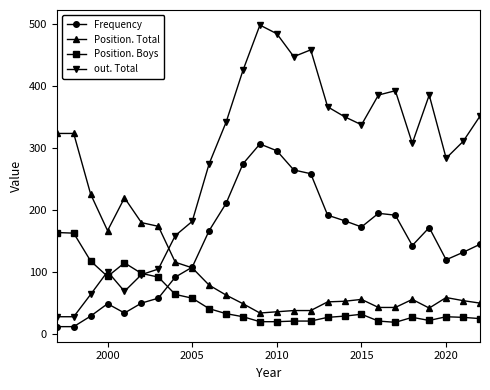

What are all the series names shown in the legend?

Frequency, Position. Total, Position. Boys, out. Total